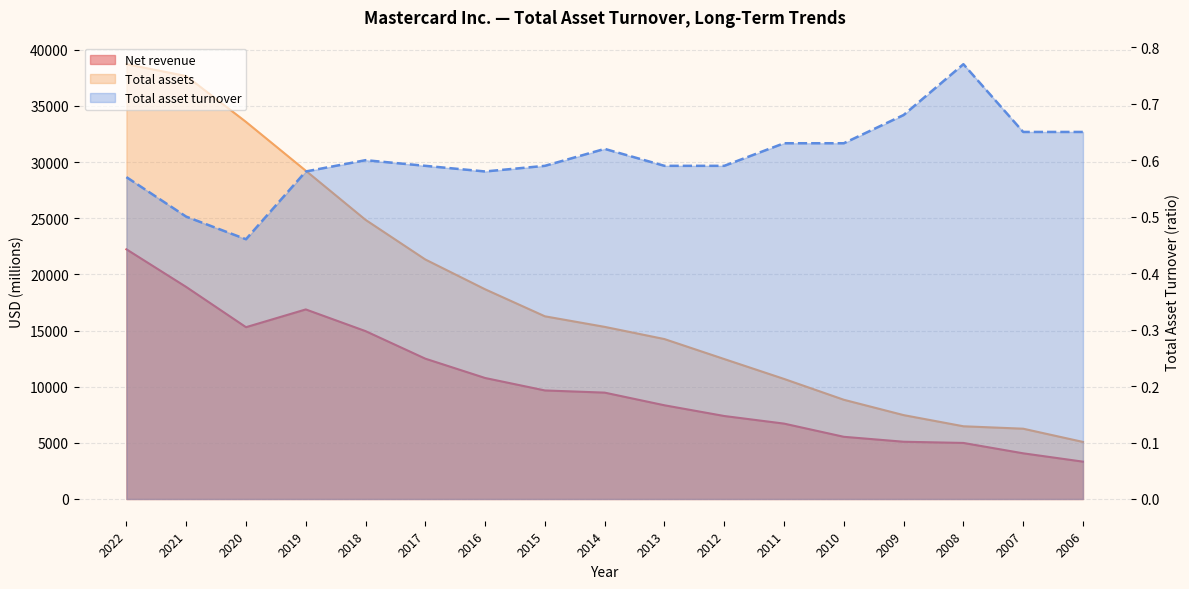

What is the difference between the second highest and second lowest values in the Net revenue series?

14816.0